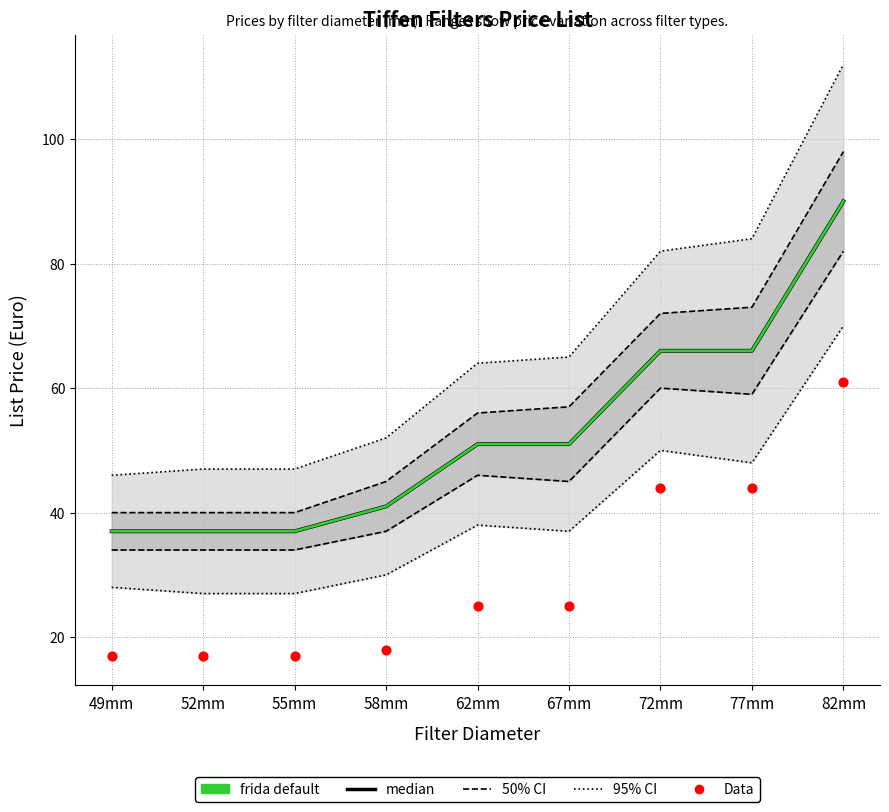

Which series has the largest Y range (max minus min)?

95% CI